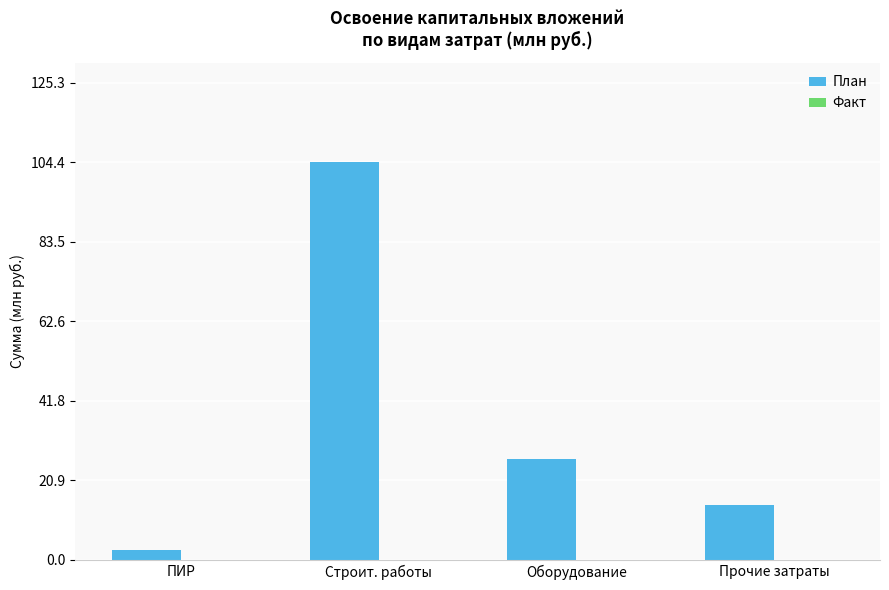

Reading left to right, transcribe all the data shown in this chart.

ПИР=2.6	Строит. работы=104.4	Оборудование=26.4	Прочие затраты=14.4